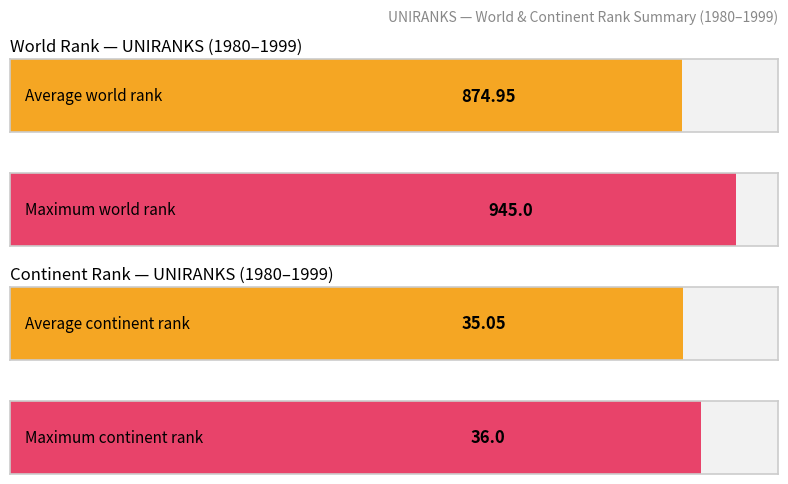

Is it true that continent rank equals 35 at 1999?

True